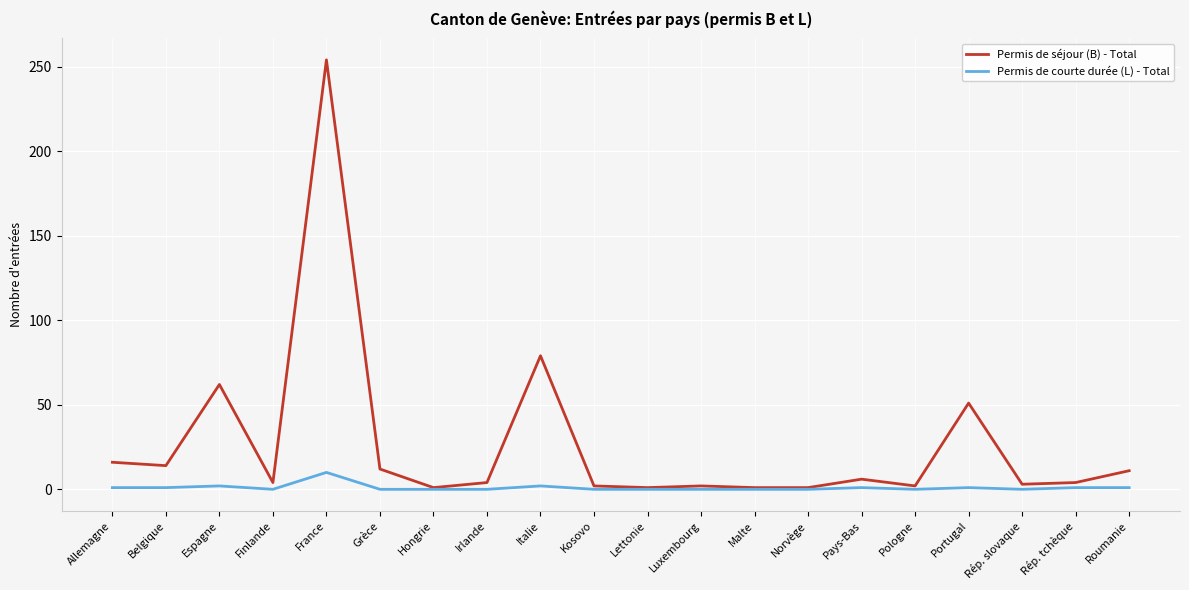

Which series has the largest total across all categories?

Permis de séjour (B) - Total